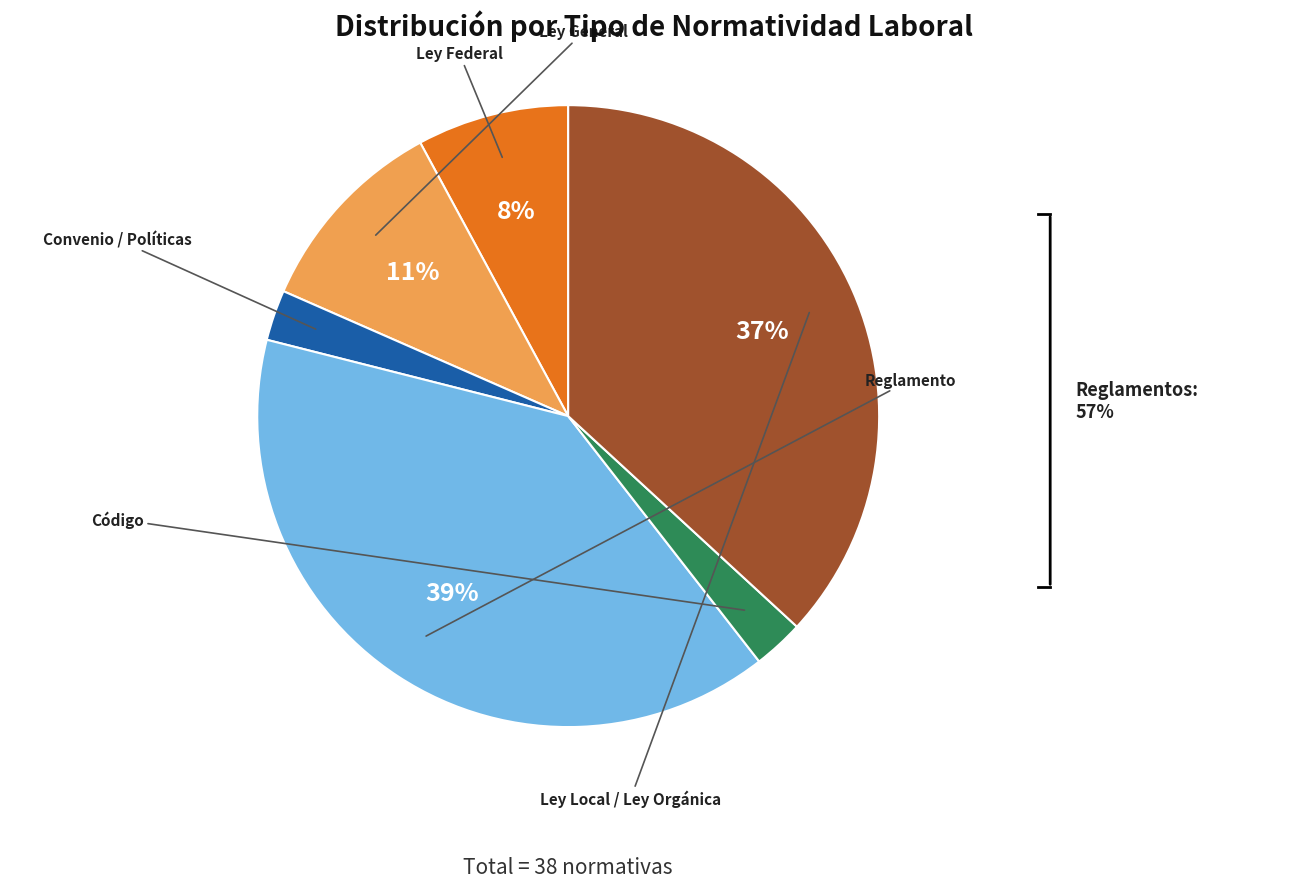

Is there any slice that represents more than half of the pie?

No